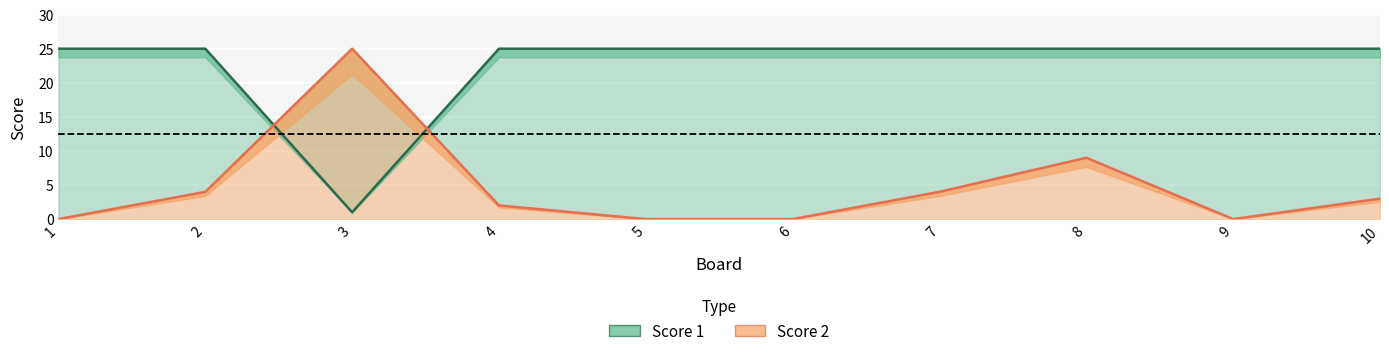

Which has a higher value, 9 or 1?

9